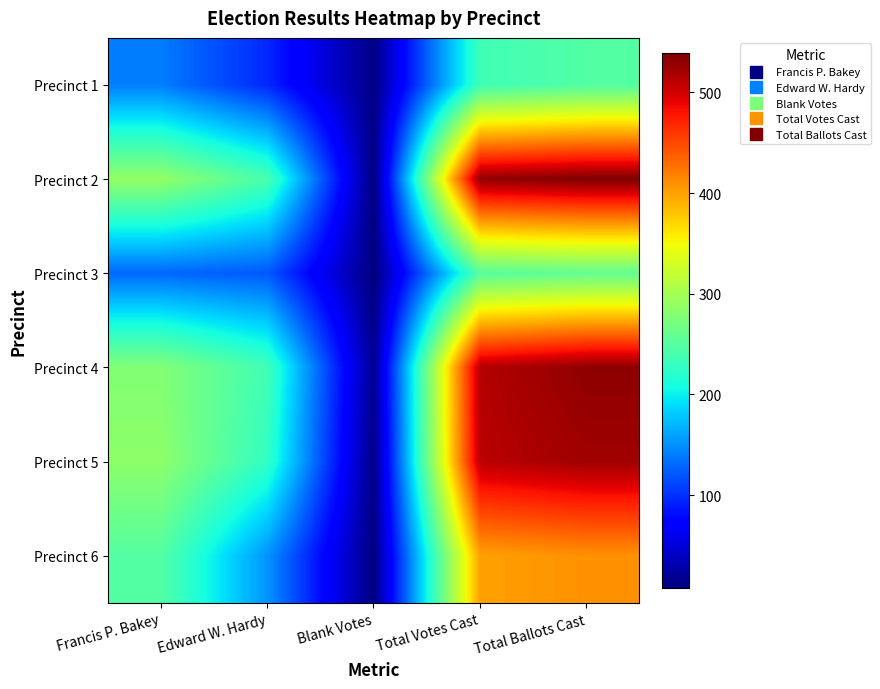

What is the maximum value shown in the chart?

539